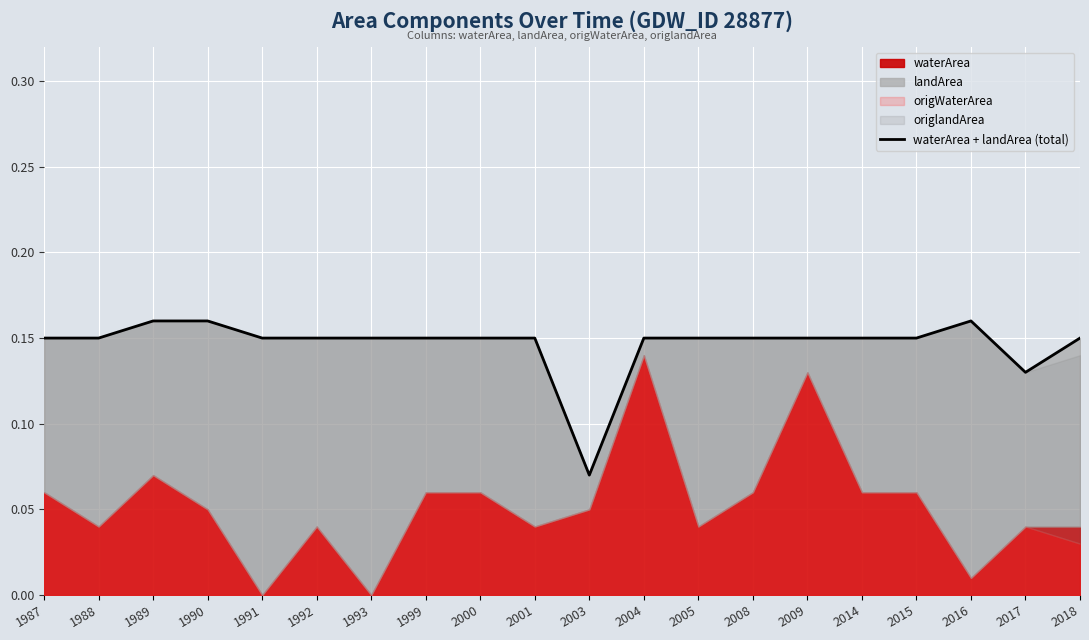

True or false: the data has more than 2 interior local peaks.

False